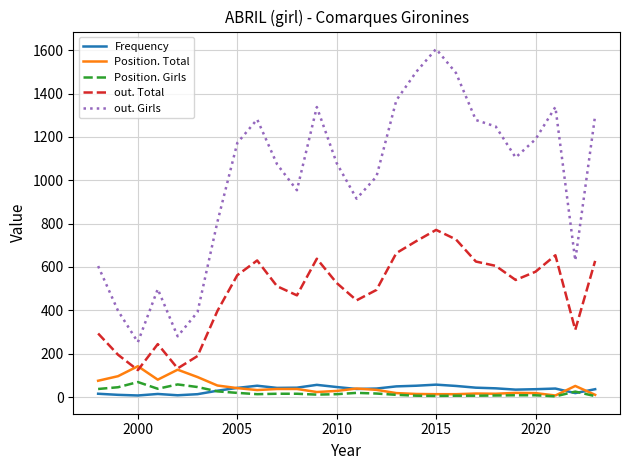

True or false: out. Girls and Position. Girls cross at least once.

False